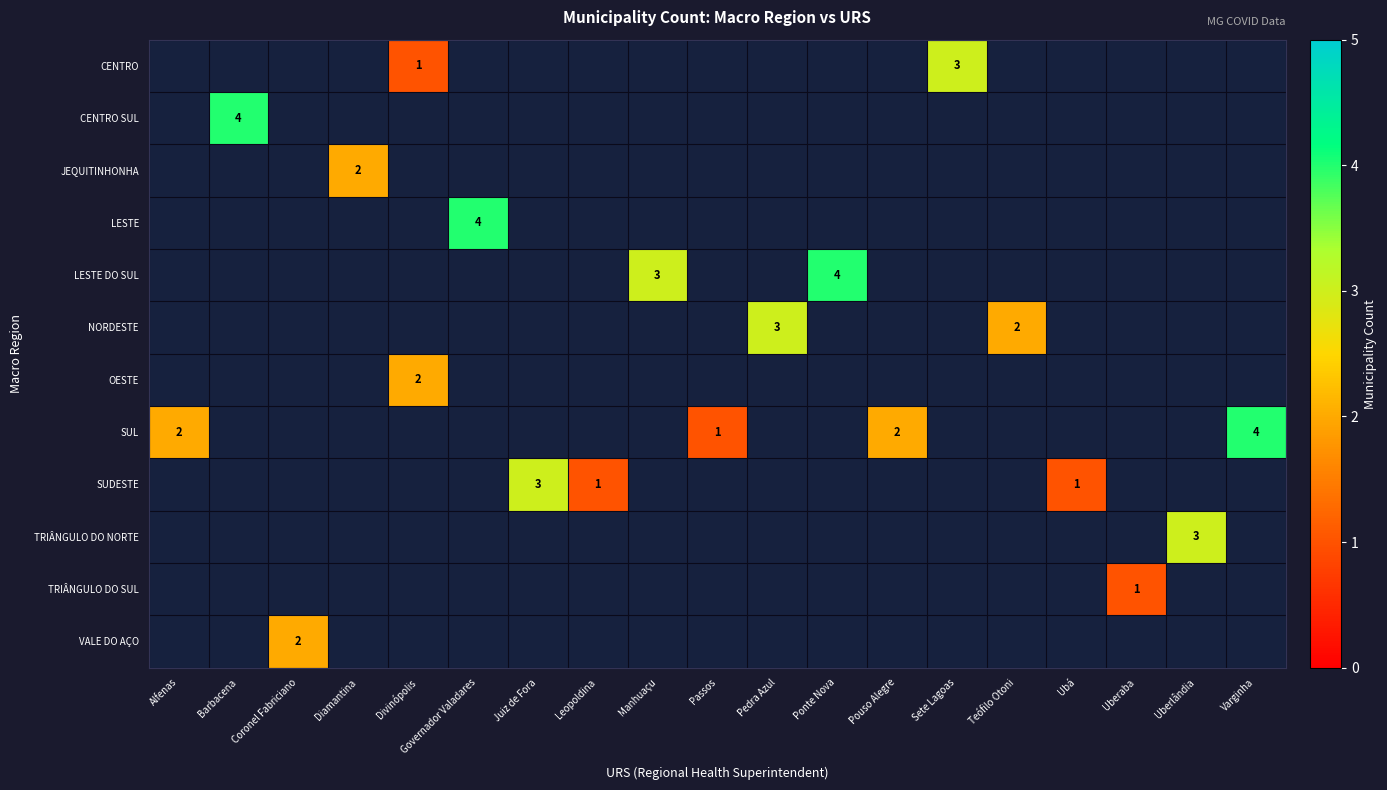

What is the greatest value displayed?

4.0